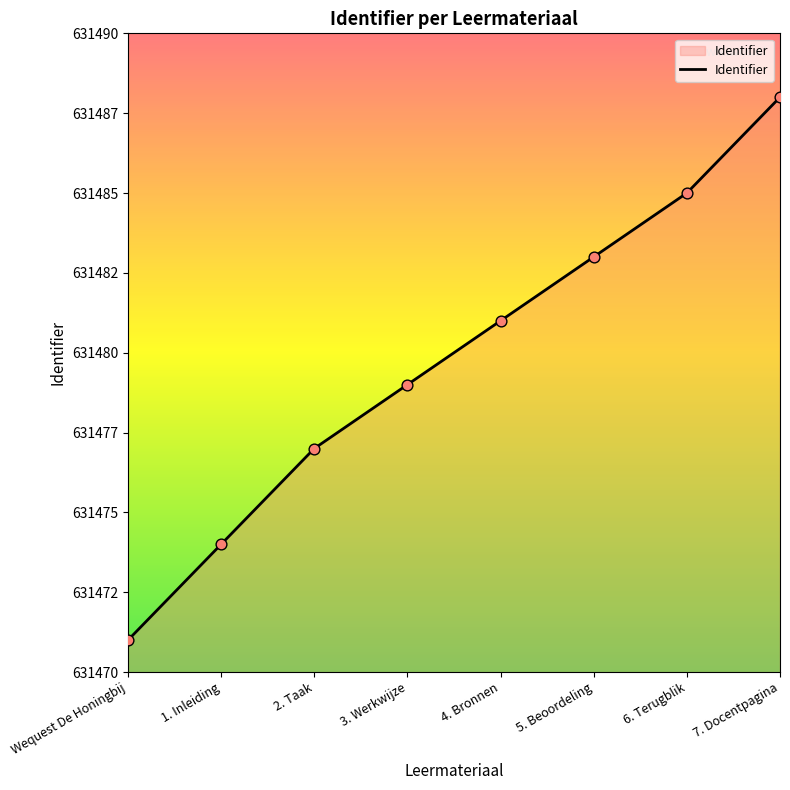

Is this an area chart (filled region under the line)?

Yes